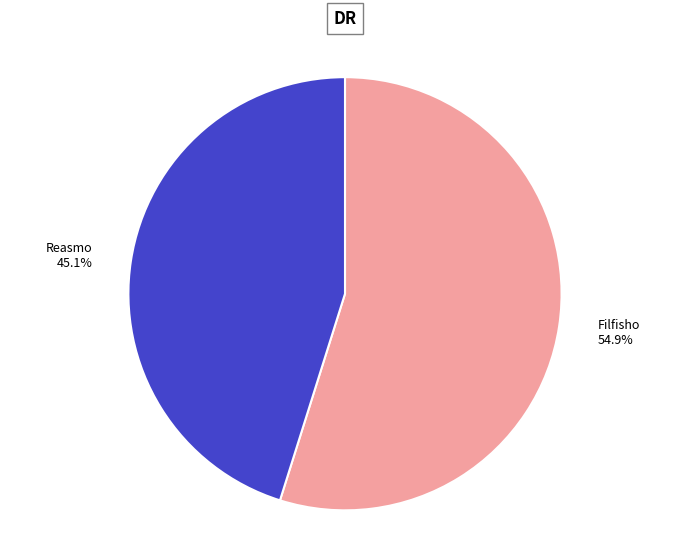

Approximately how many times larger is the value at Reasmo compared to Filfisho?

0.8